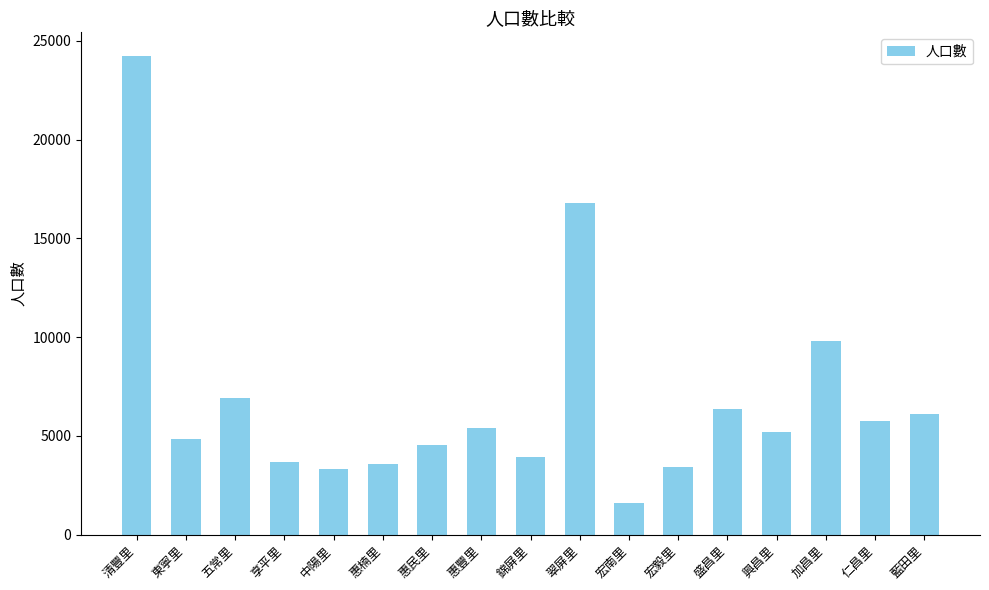

What is the label of the 9th bar from the left?

錦屏里